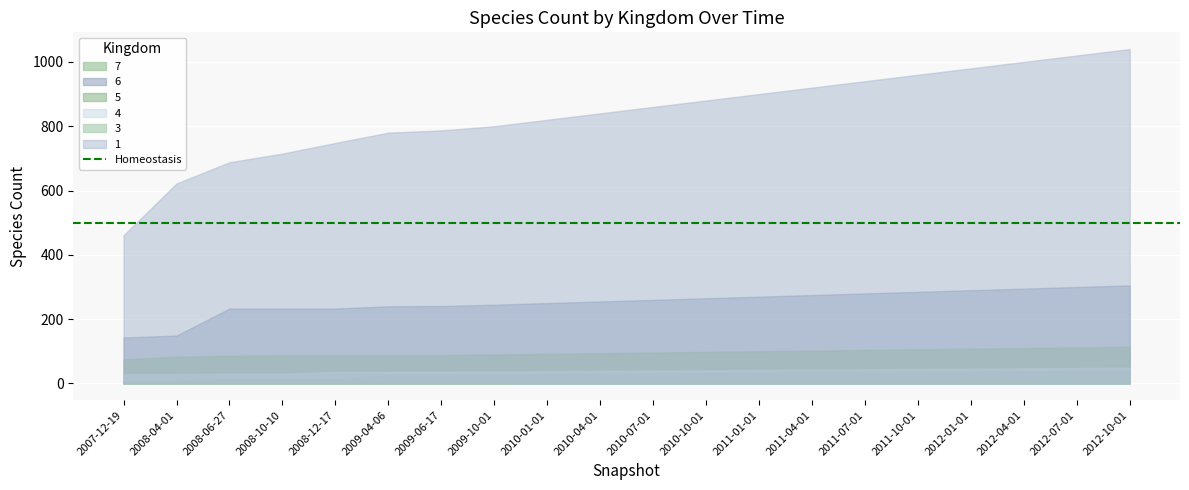

At which category is the sum across all series the highest?

19